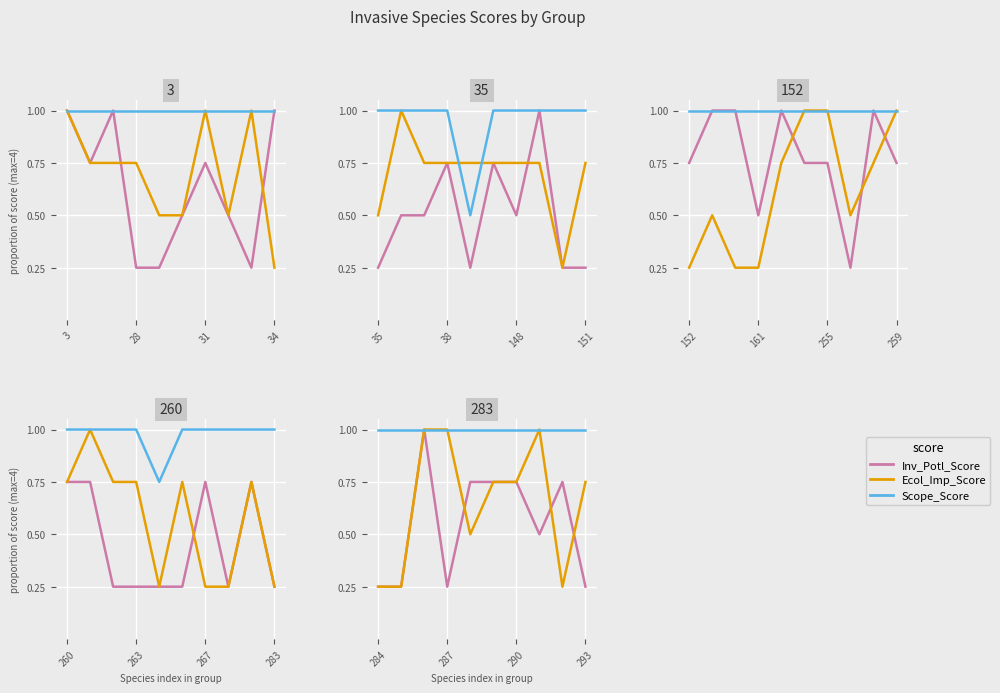

Where is Inv_Potl_Score nearest to the value 0?

284